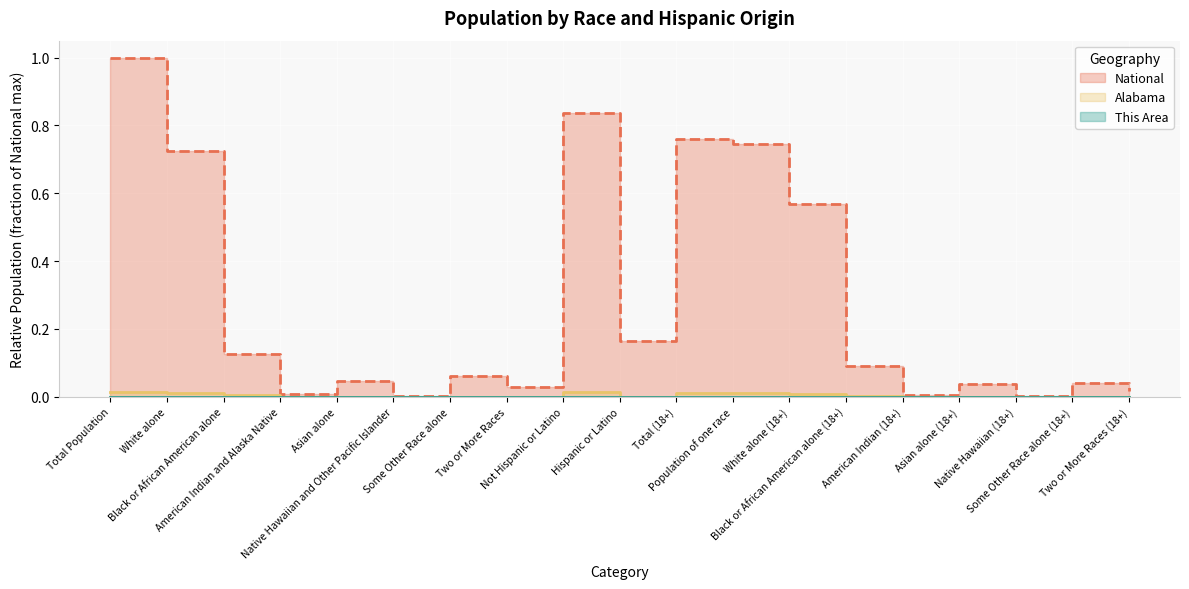

Where is the first local minimum for National?

American Indian and Alaska Native